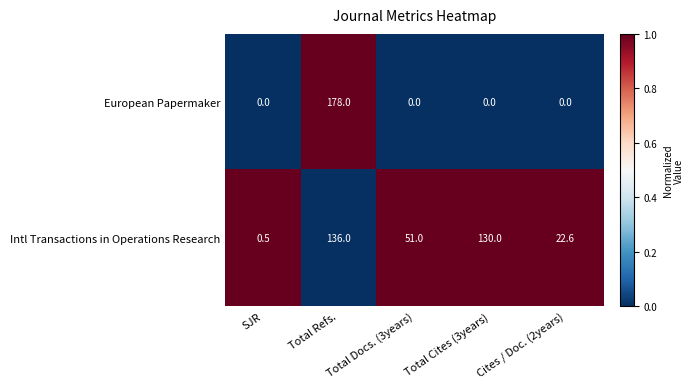

How many distinct data groups are displayed?

2